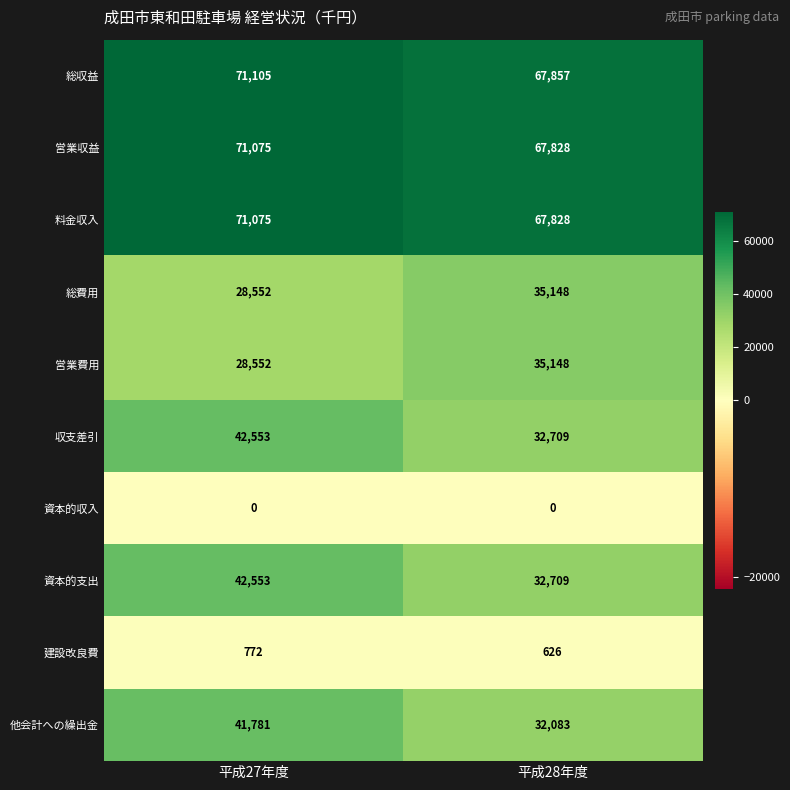

What is the spread (max minus min) of values at 平成27年度?

71105